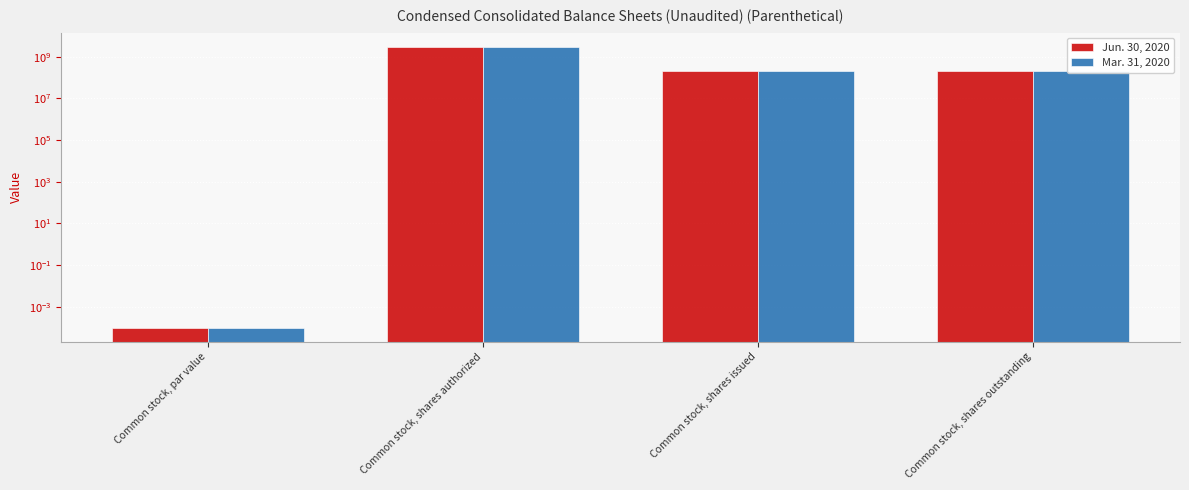

What is the sum of the Mar. 31, 2020 values at Common stock, shares outstanding and Common stock, shares issued?

421608320.0